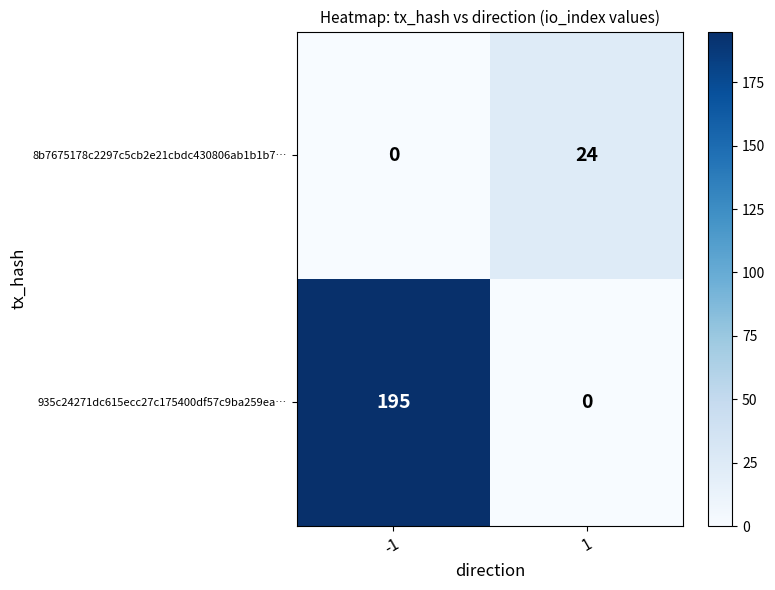

What value does the 8b7675178c2297c5cb2e21cbdc430806ab1b1b7… series have at 1, to the nearest 5?

25